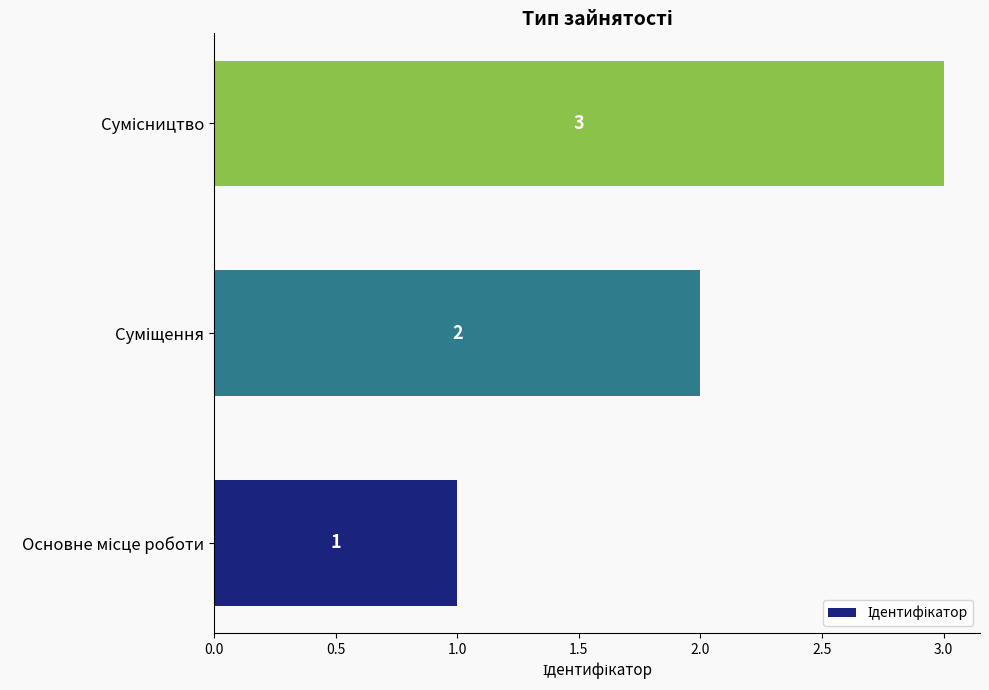

What is the greatest value displayed?

3